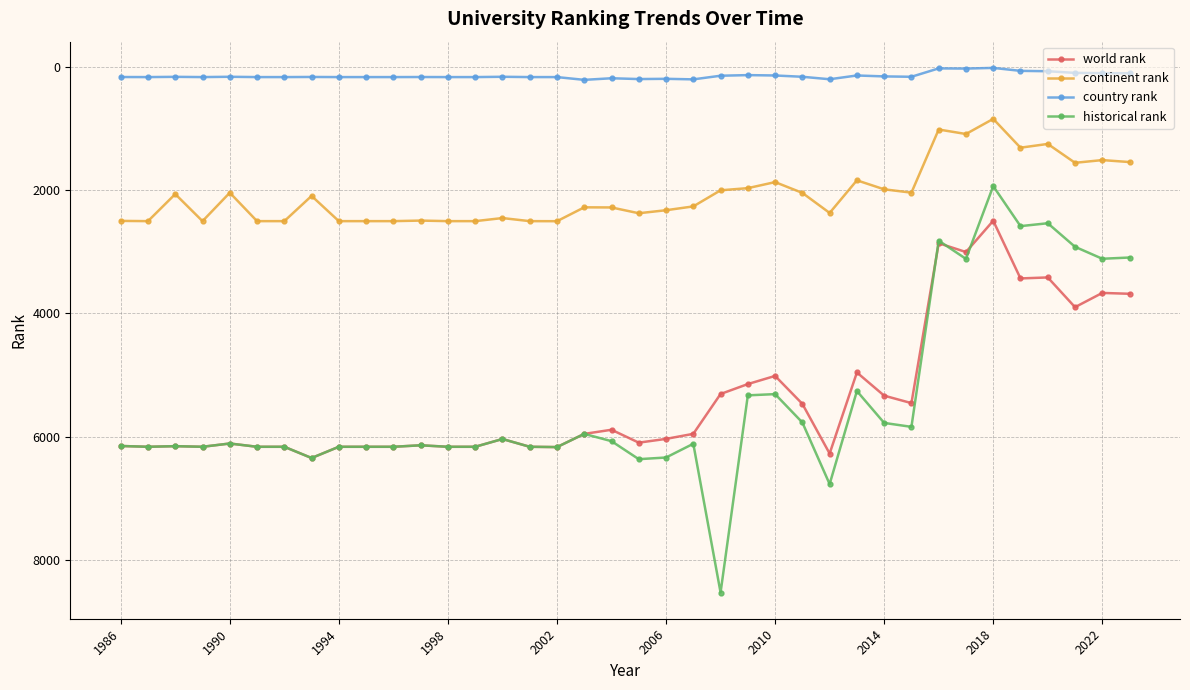

At how many categories does at least one series exceed 4372?

30